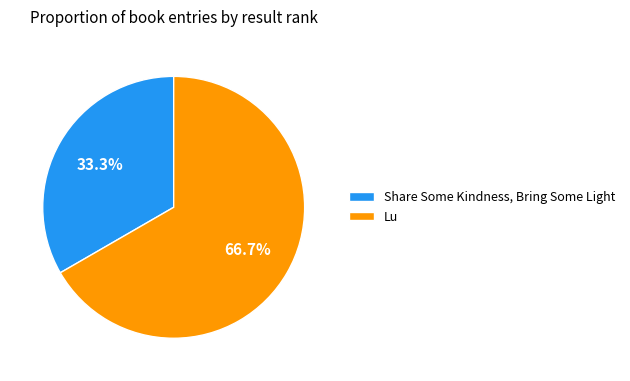

What is the largest slice in the pie chart?

Lu